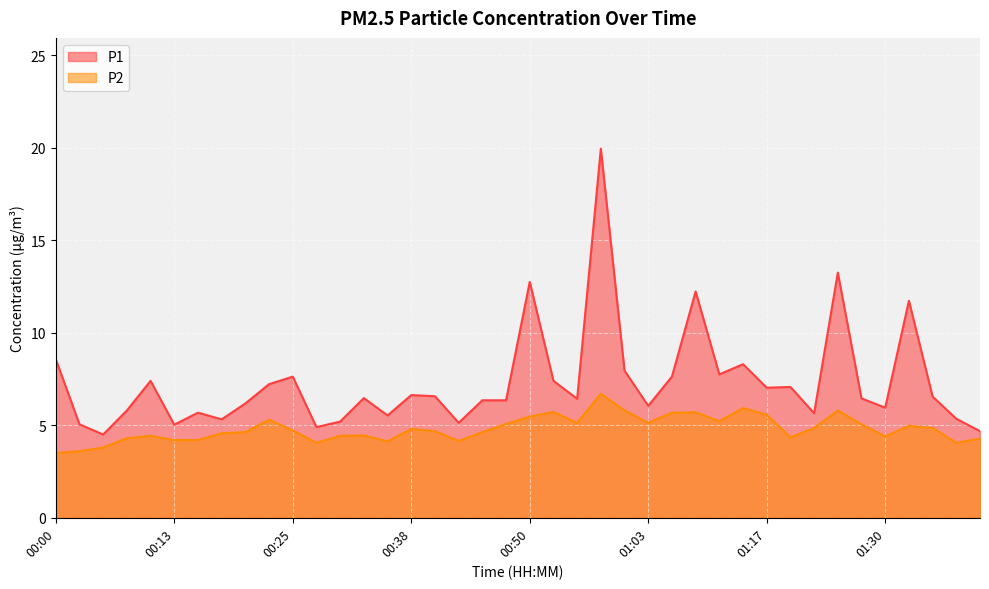

How many values in the P2 series exceed 4?

37